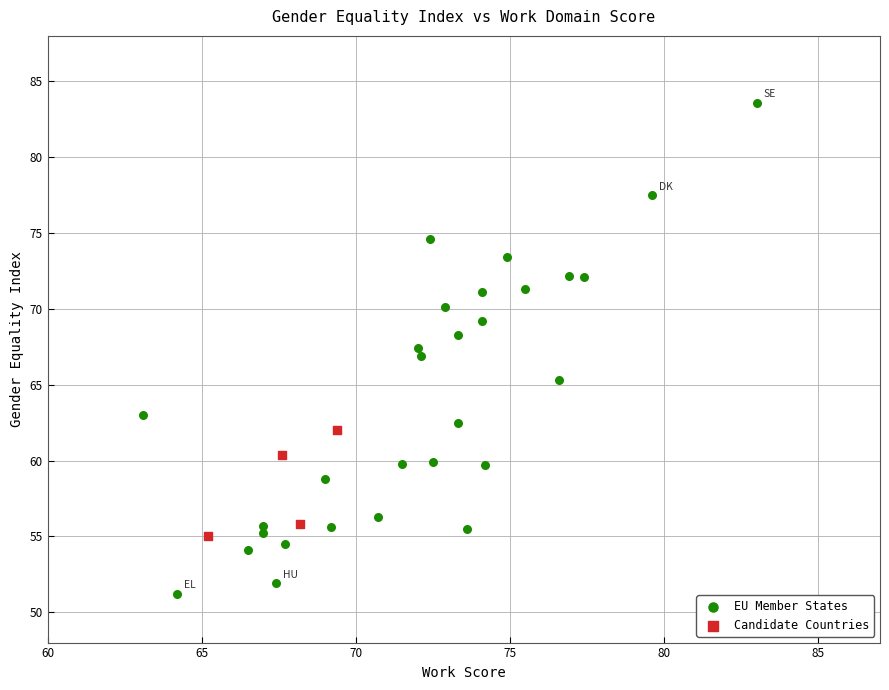

Which series contains the lowest Y value?

EU Member States